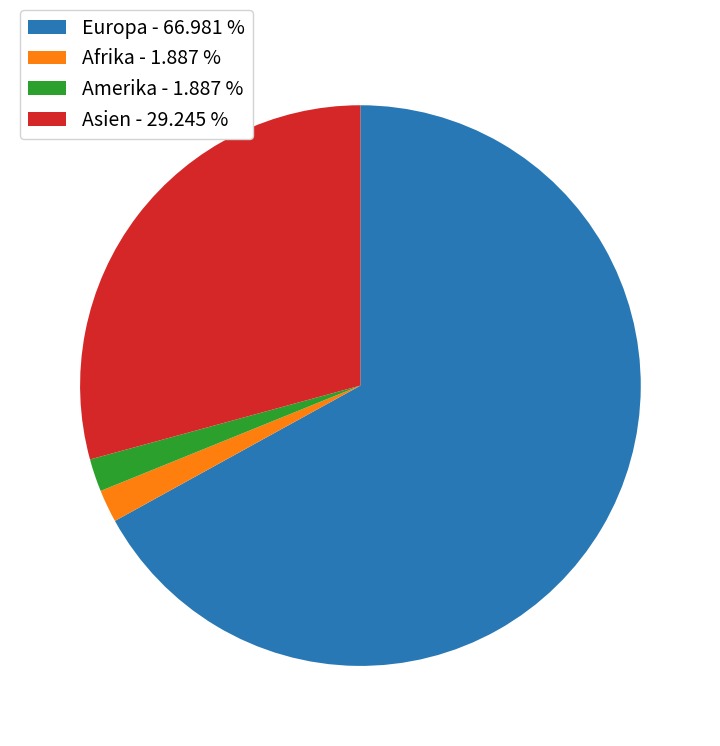

Which slice is the largest?

Europa - 66.981 %